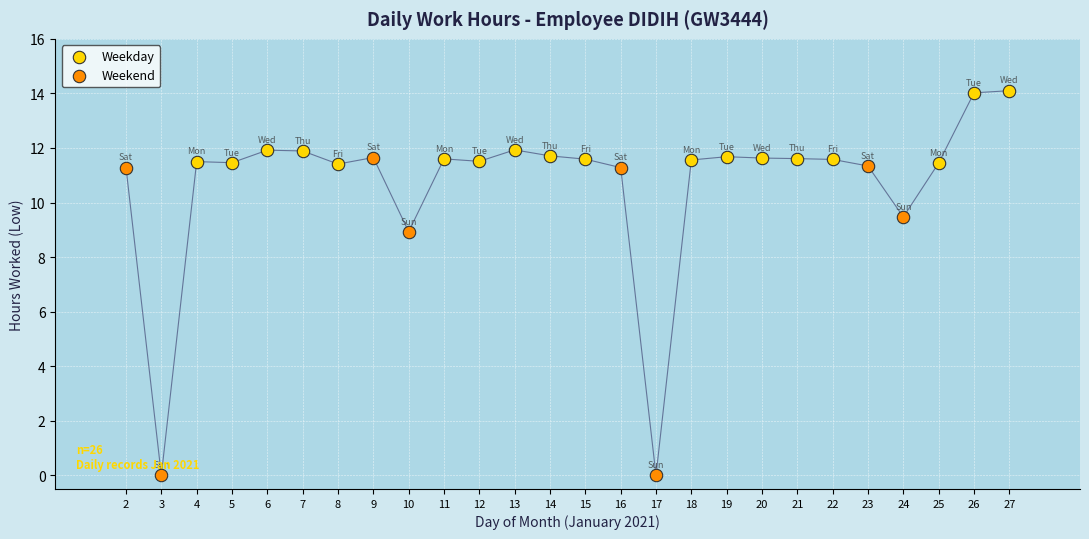

Which series reaches the minimum Y coordinate?

Weekend